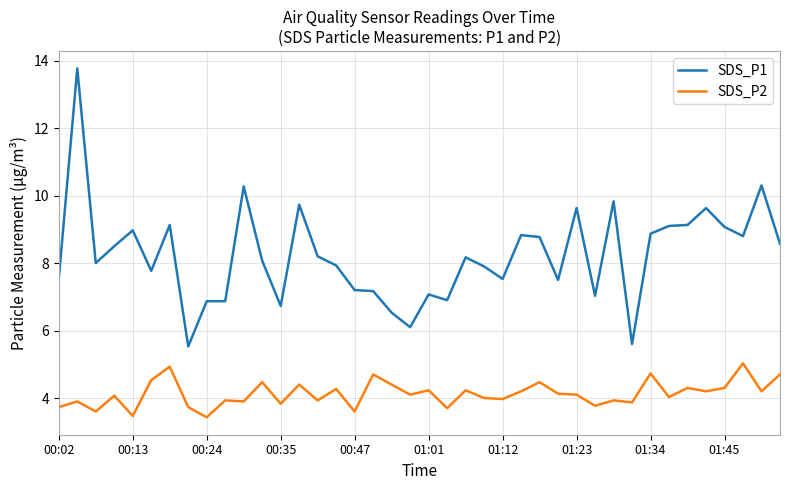

True or false: SDS_P2 and SDS_P1 cross at least once.

False